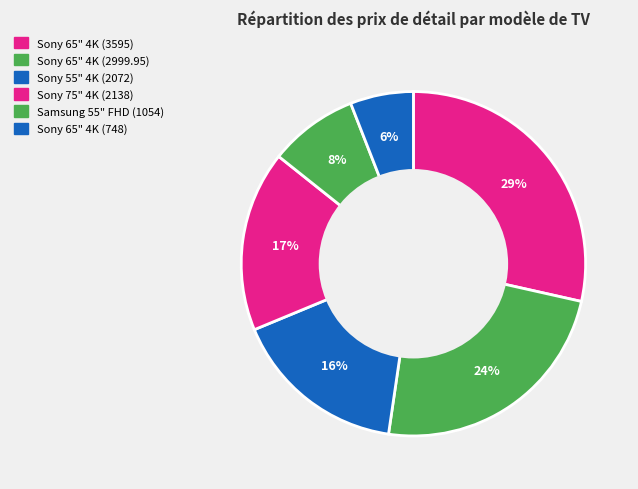

How many slices are in this pie chart?

6